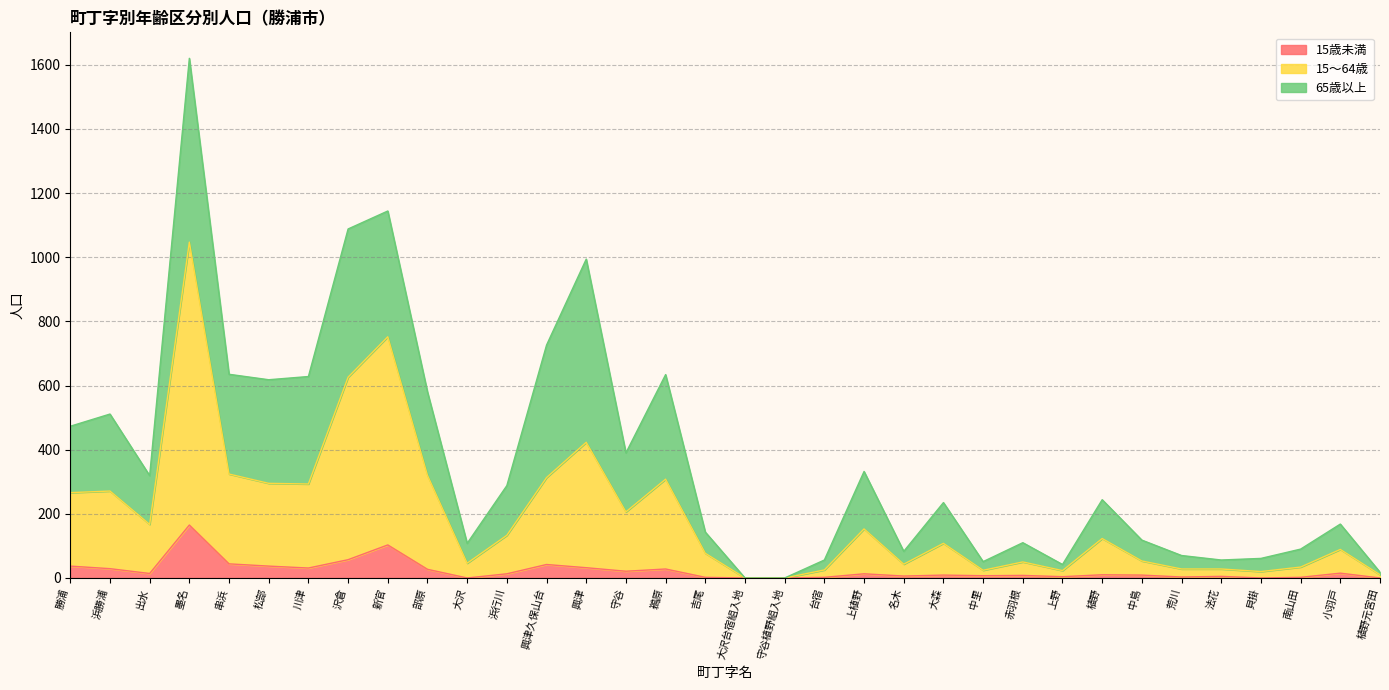

Which series changed the most between 沢倉 and 中里?

15～64歳